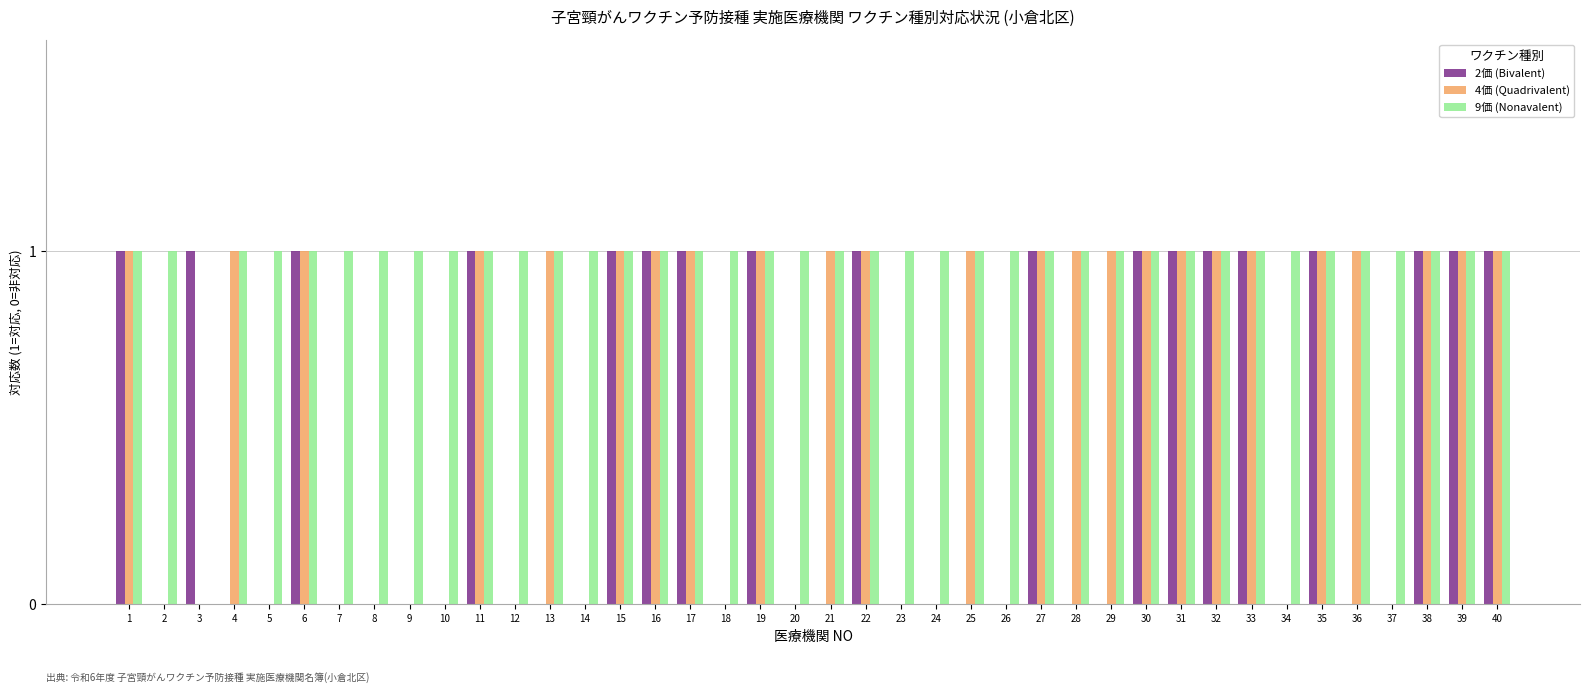

What is the sum of the 9価 (Nonavalent) values at 14 and 20?

2